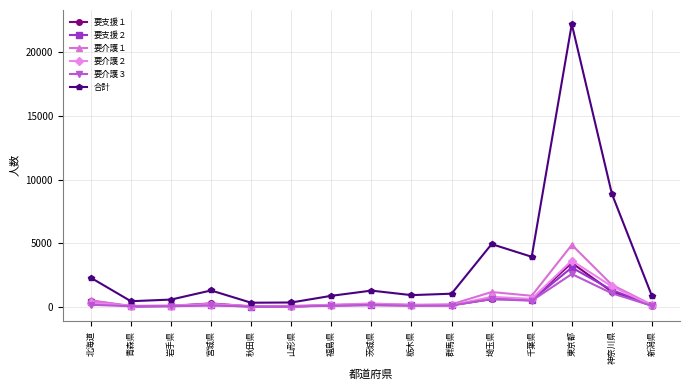

How many data points does each series have?

15